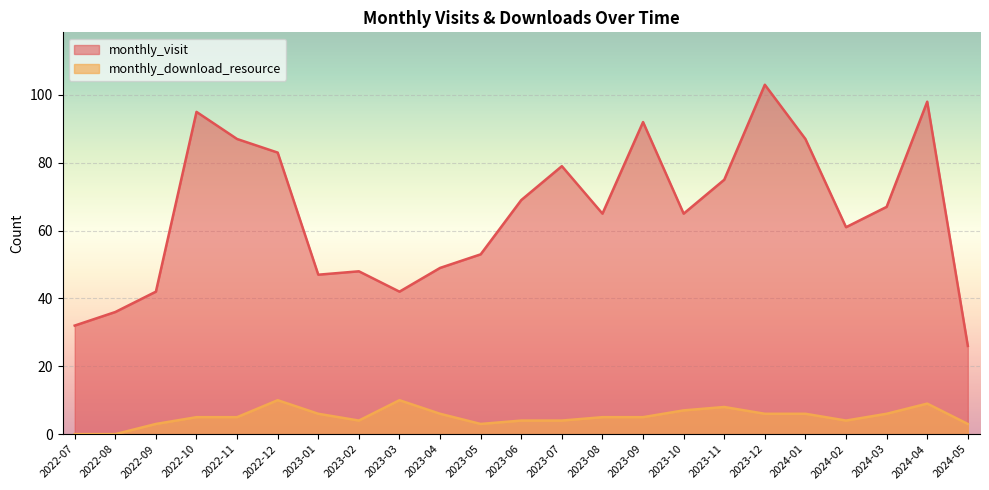

True or false: monthly_visit has more than 1 interior local peaks.

True